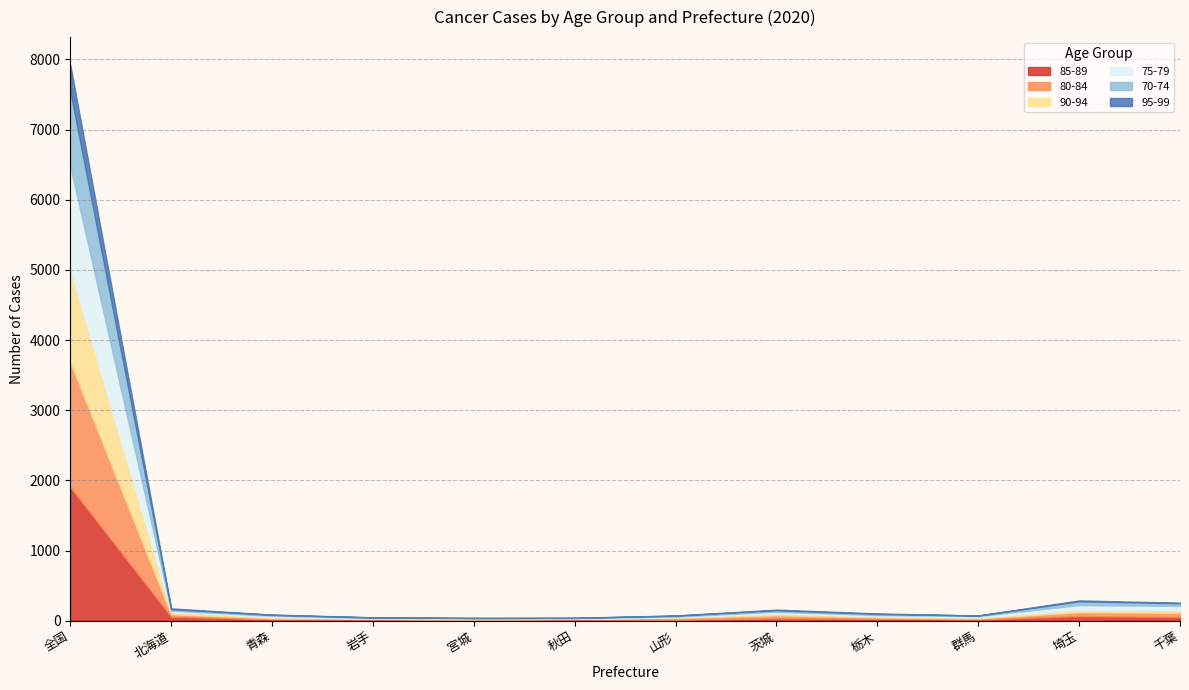

What is the average value of the 75-79 series?

143